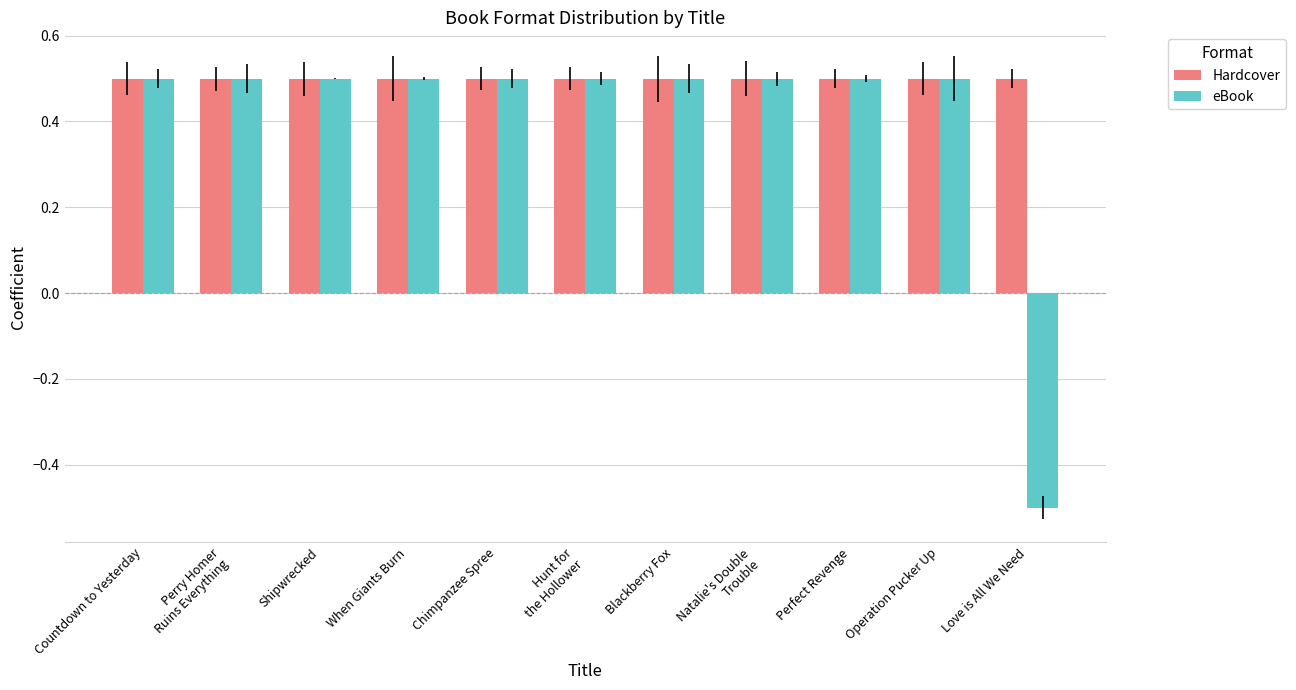

What is the greatest value displayed?

0.5